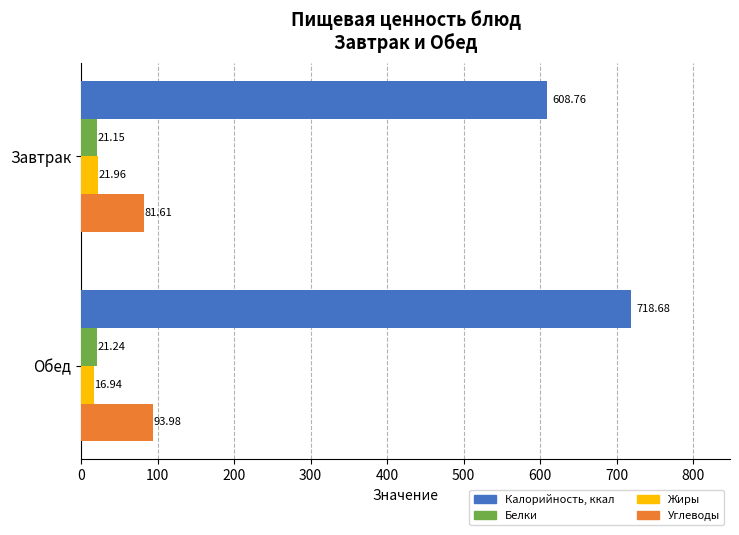

Rank the series by their maximum value, from lowest to highest.

Белки, Жиры, Углеводы, Калорийность, ккал